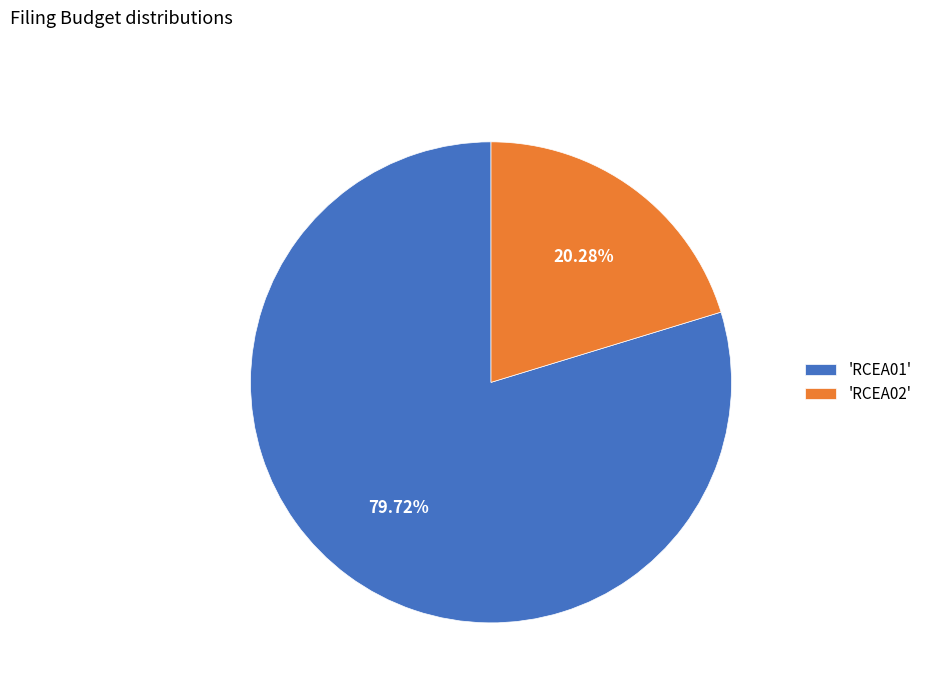

Count the number of slices in the pie.

2